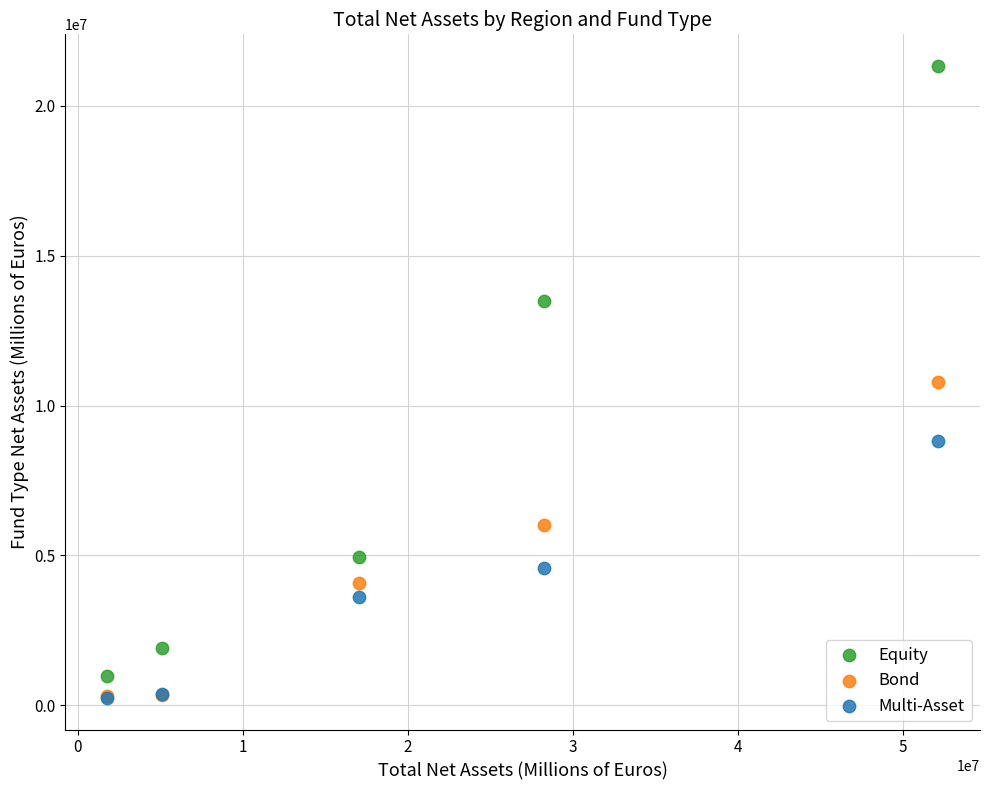

What are all the series names shown in the legend?

Equity, Bond, Multi-Asset